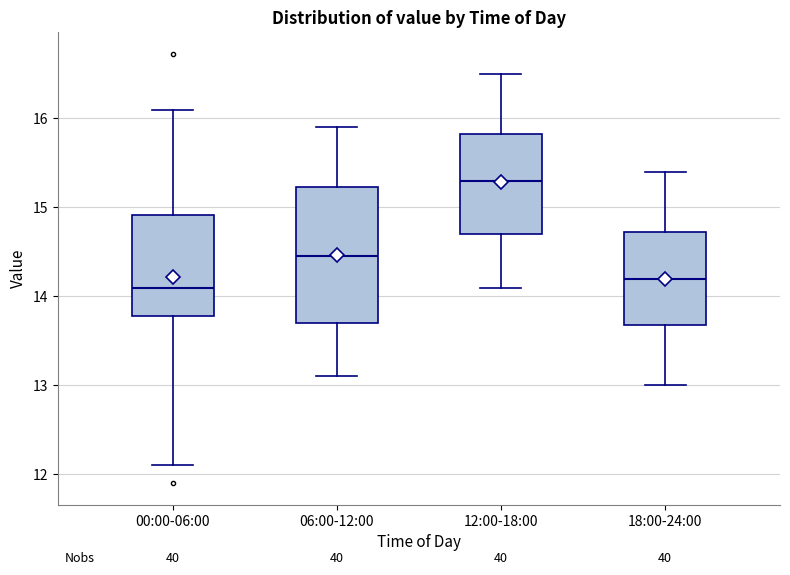

Where does the lower whisker of the box for 06:00-12:00 end on the y-axis? The values are not printed on the chart, so give them approximately, as read against the axis.

13.1